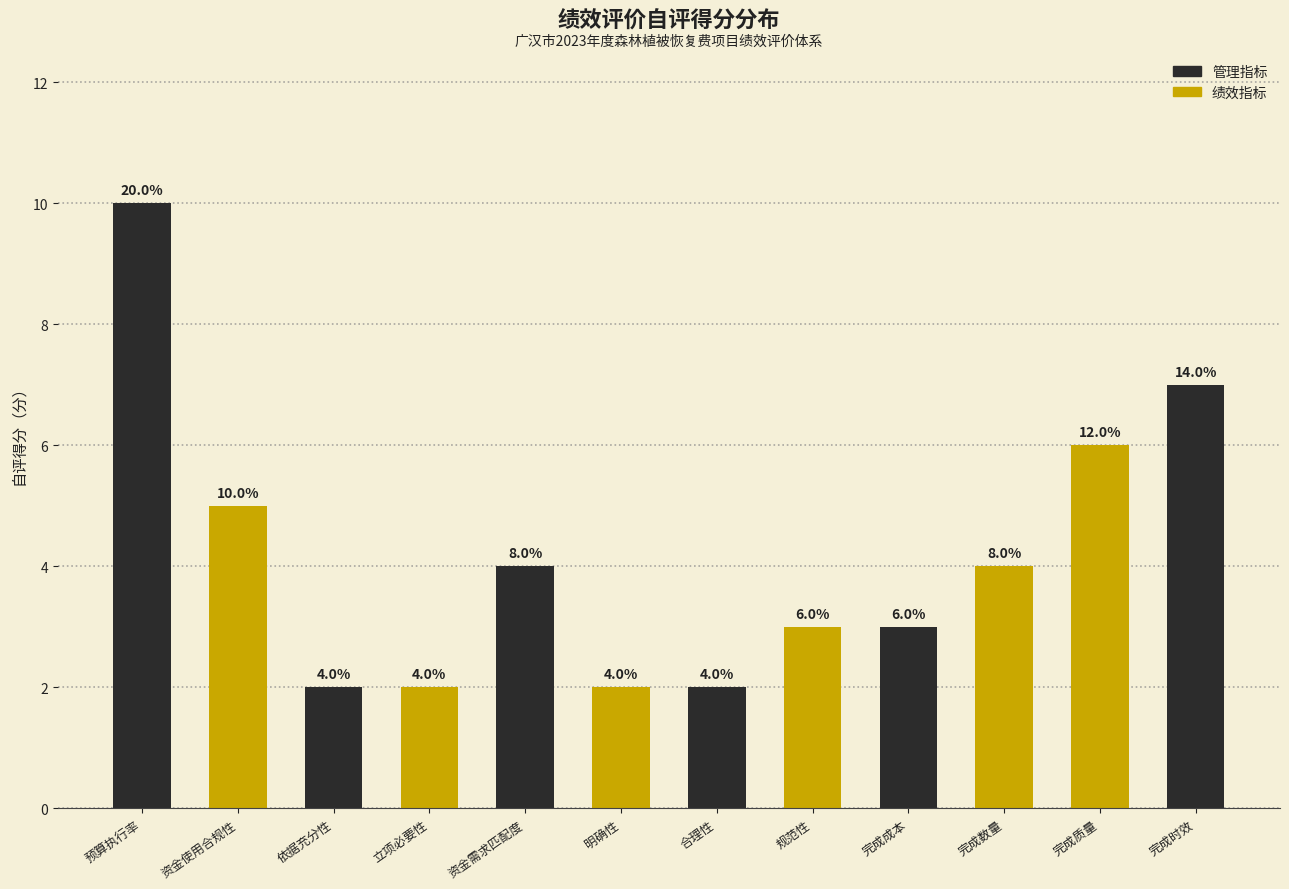

Reading left to right, list all the values displayed in this chart.

10	5	2	2	4	2	2	3	3	4	6	7